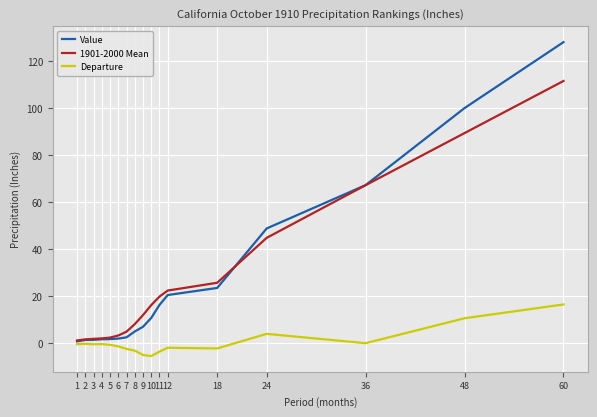

Which label corresponds to the largest value in the chart?

60